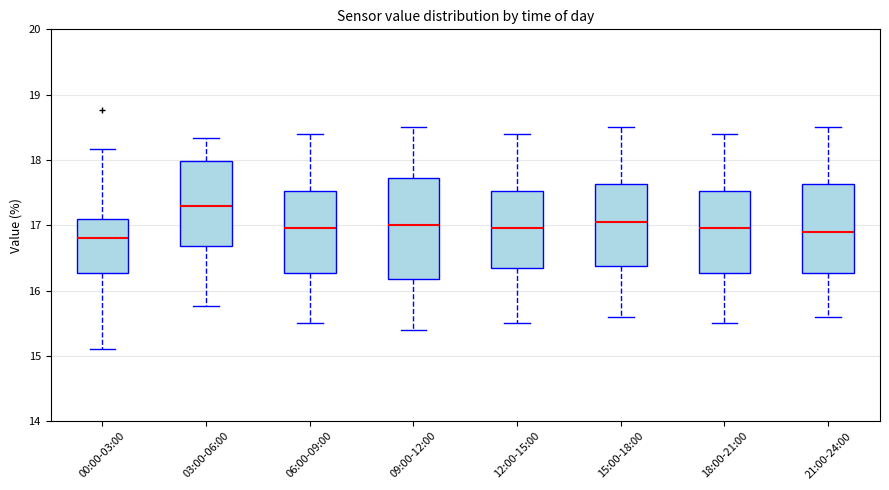

Comparing the boxes themselves (not the whiskers), which one is the tallest?

09:00-12:00